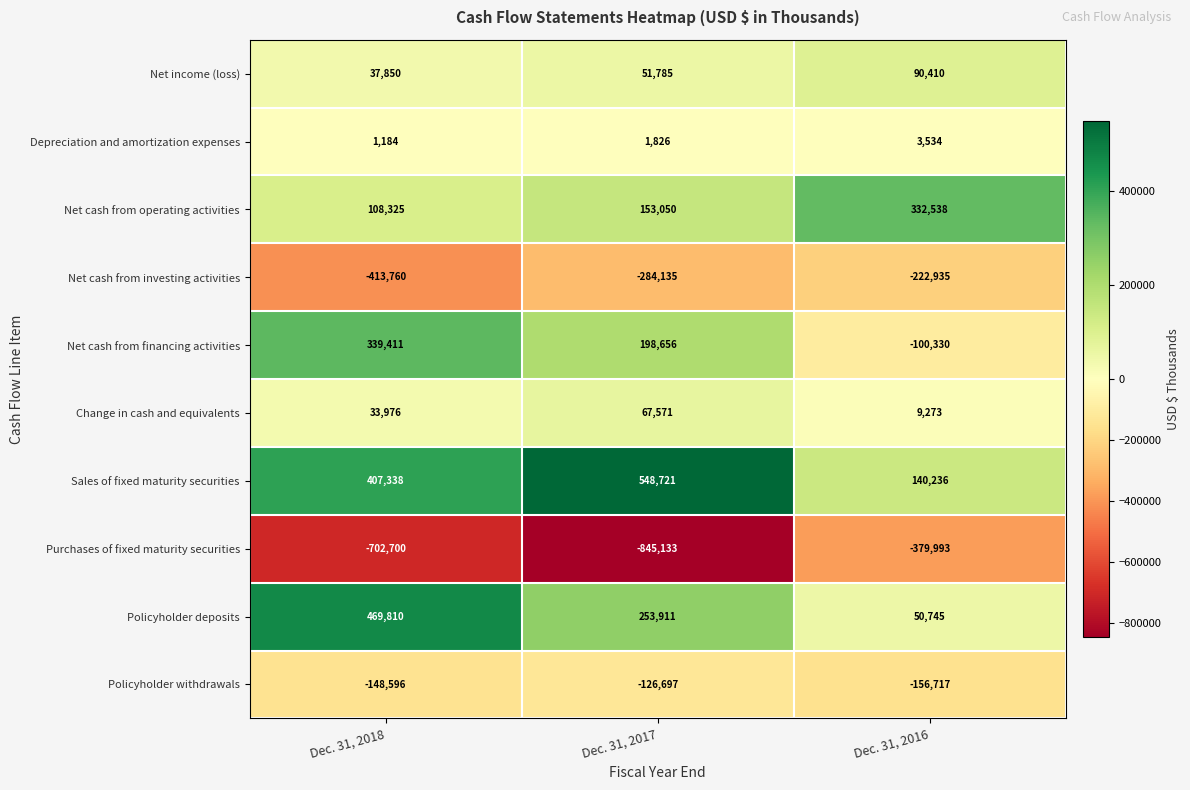

What is the spread (max minus min) of values at Dec. 31, 2018?

1172510